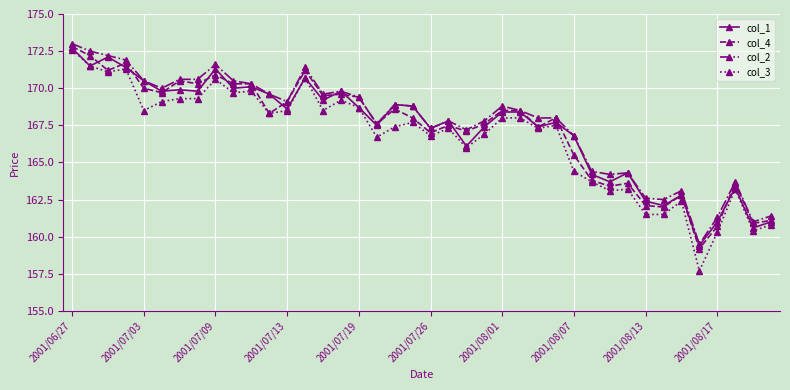

Which series has the widest spread of values?

col_3